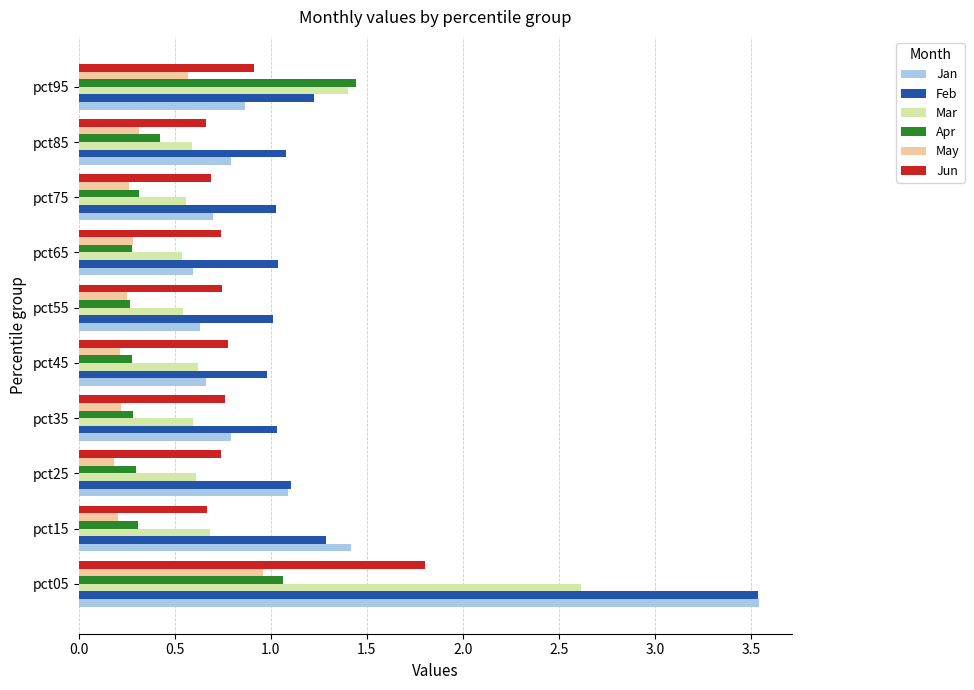

Which series has the widest spread of values?

Jan